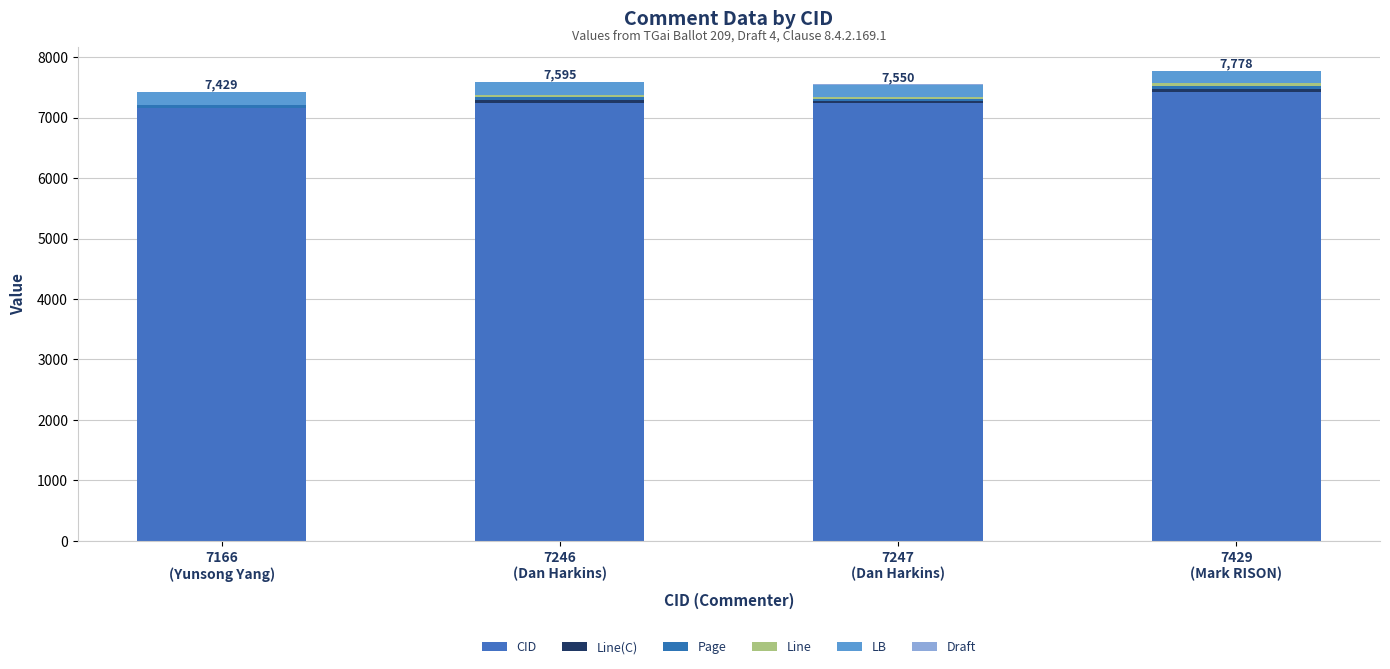

Are the bars horizontal?

No